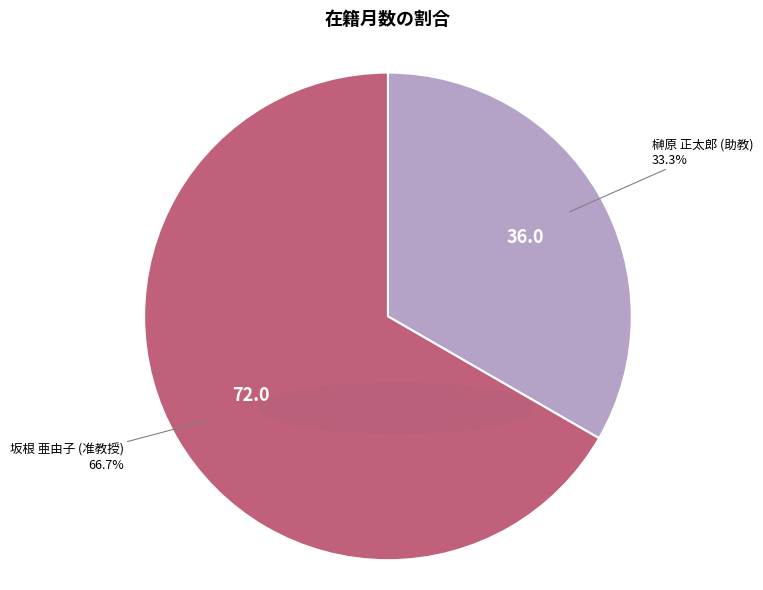

What is the ratio of the value at 坂根 亜由子 (准教授) to the value at 榊原 正太郎 (助教)?

2.0